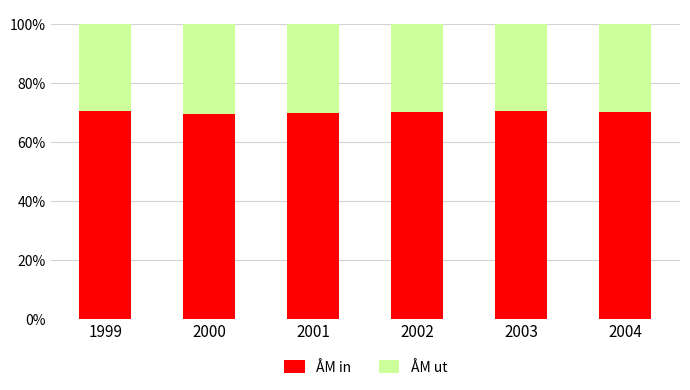

What is the total value across all series at 2000?

1.0